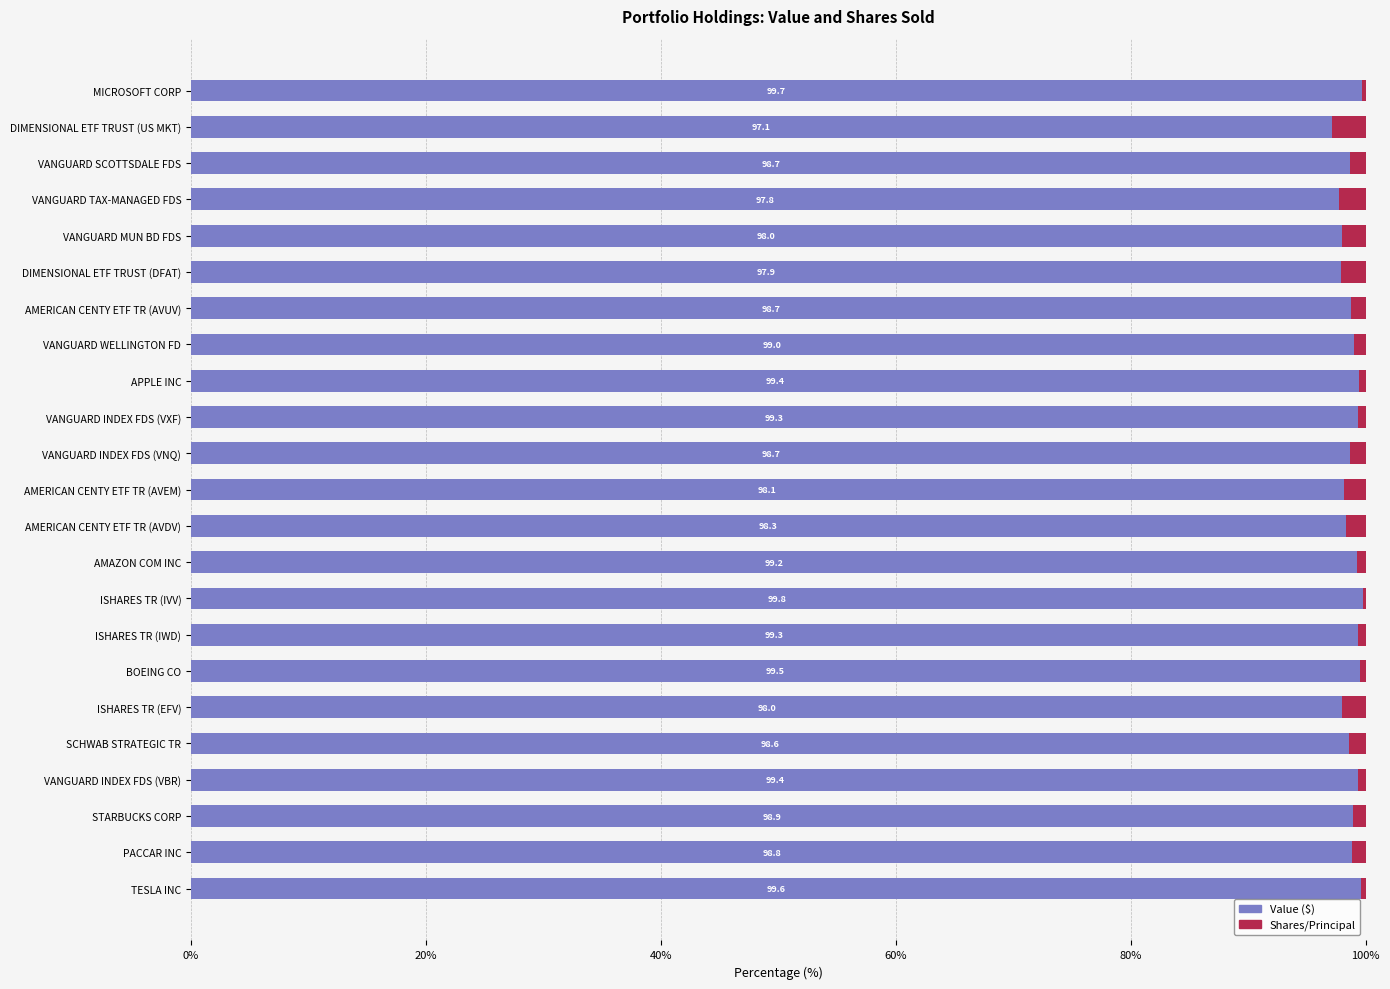

What is the sum of the Value ($) values at AMERICAN CENTY ETF TR (AVUV) and VANGUARD MUN BD FDS?

196.7